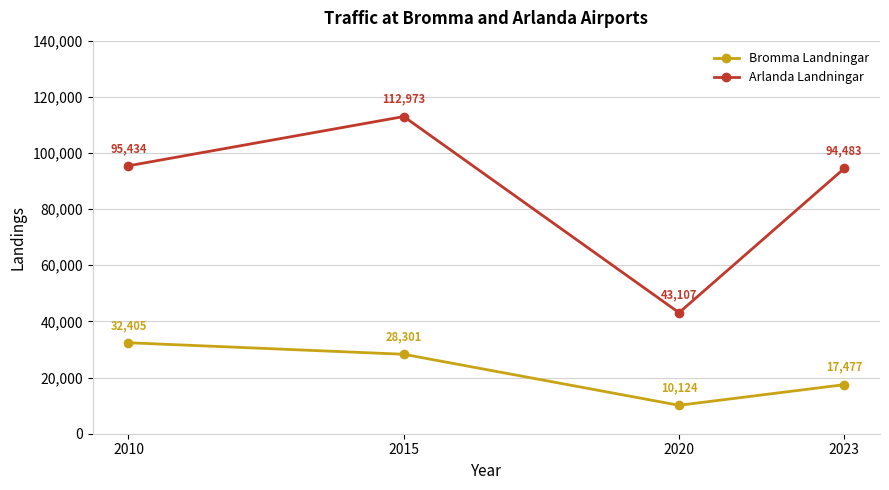

Does the chart display data point markers on the line(s)?

Yes